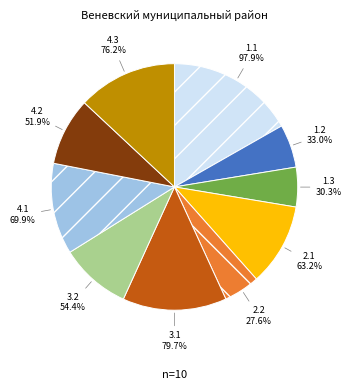

What percentage is NOT represented by 4.3?

87.0%